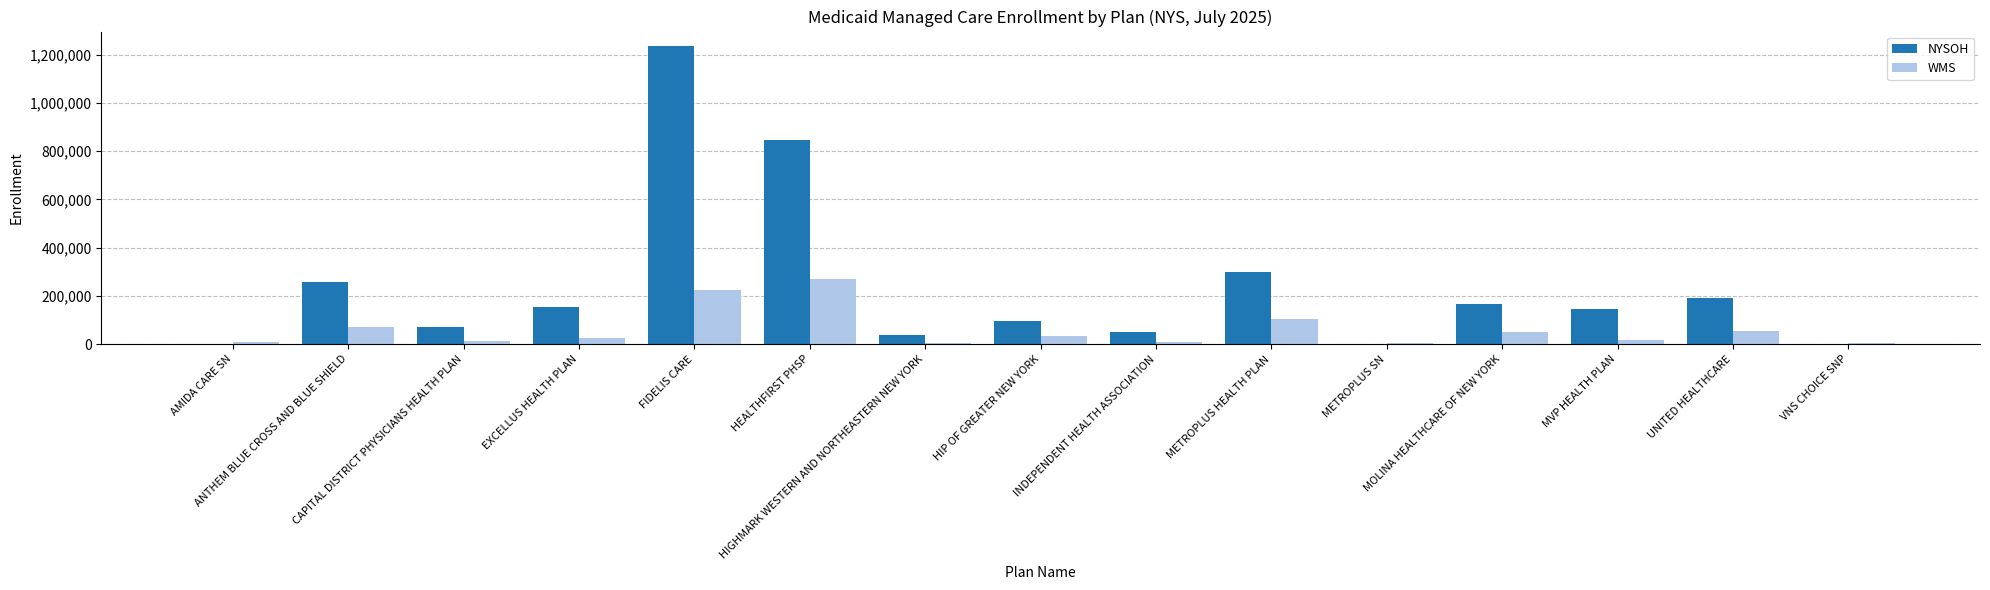

How many data points does each series have?

15